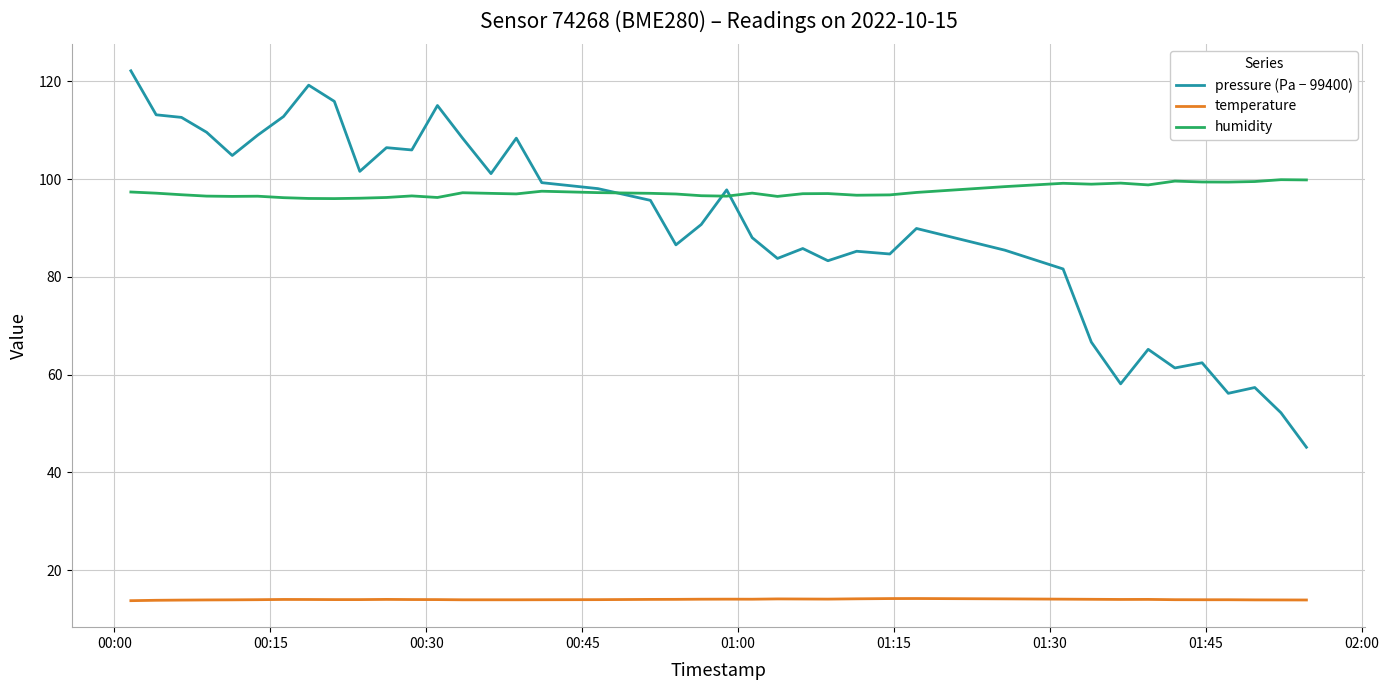

True or false: pressure (Pa − 99400) and temperature cross at least once.

False